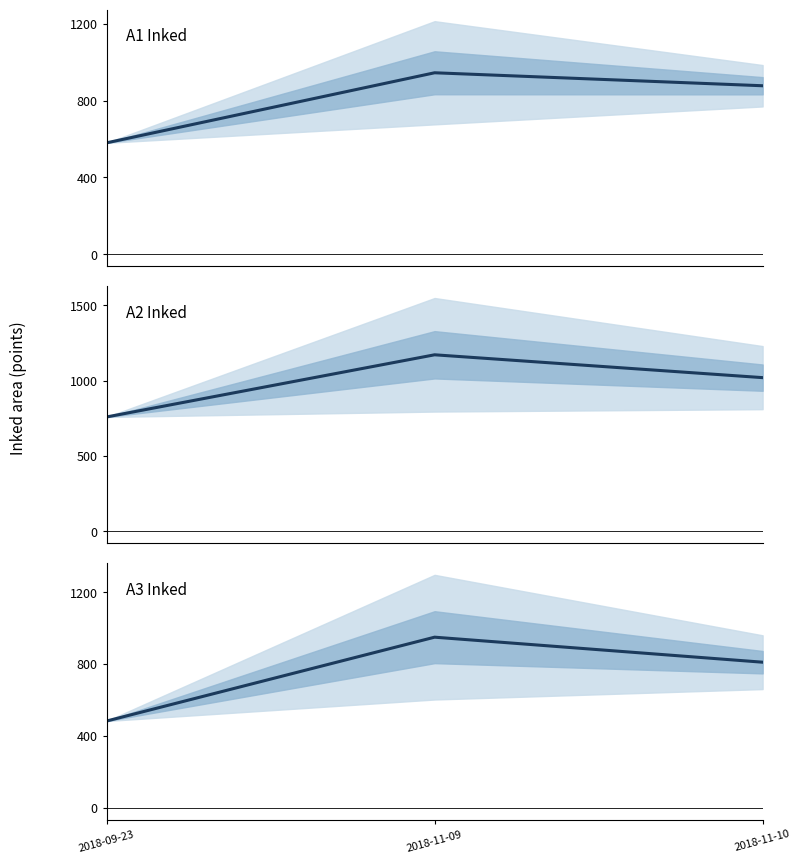

What position from the left is 2018-11-09?

2